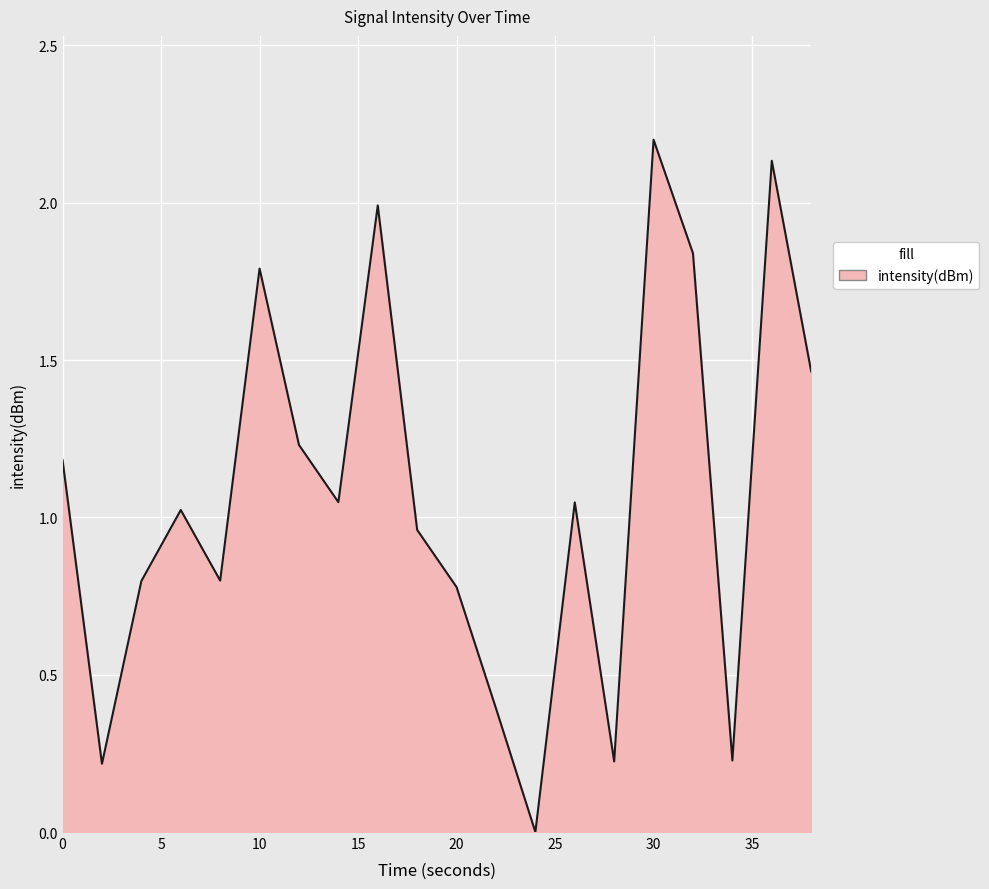

List the labels in order of value, largest first.

30, 36, 16, 32, 10, 38, 12, 0, 14, 26, 6, 18, 8, 4, 20, 22, 34, 28, 2, 24